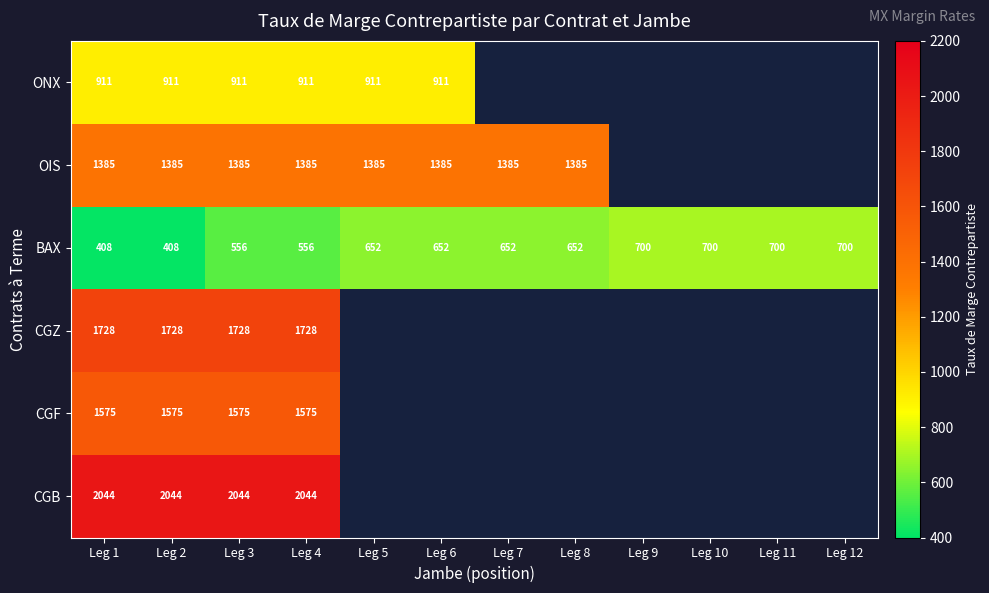

Rank the series at Leg 1 from lowest to highest value.

BAX, ONX, OIS, CGF, CGZ, CGB